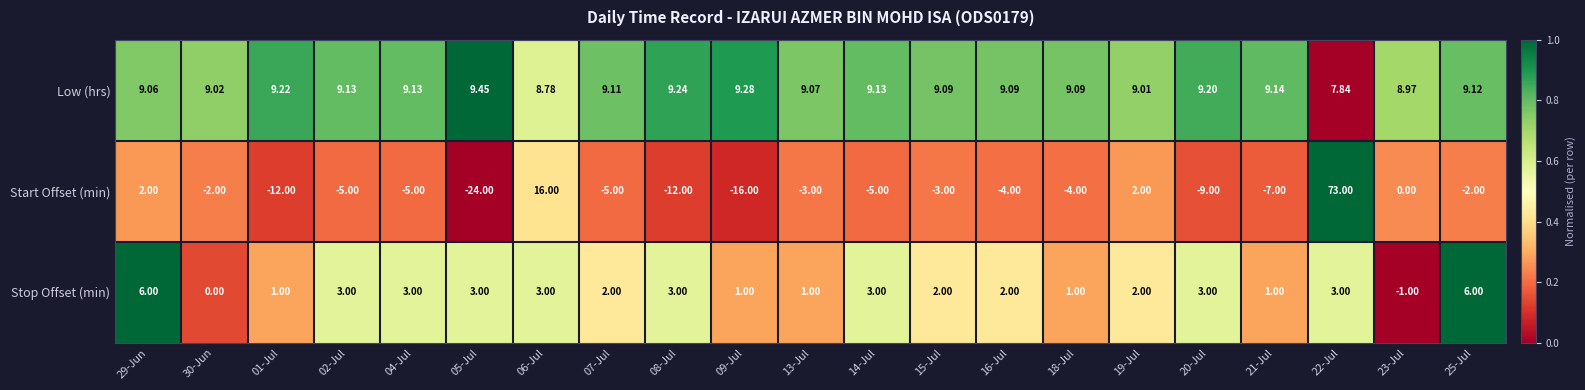

Rank the series by their average value, from lowest to highest.

Start Offset (min), Stop Offset (min), Low (hrs)